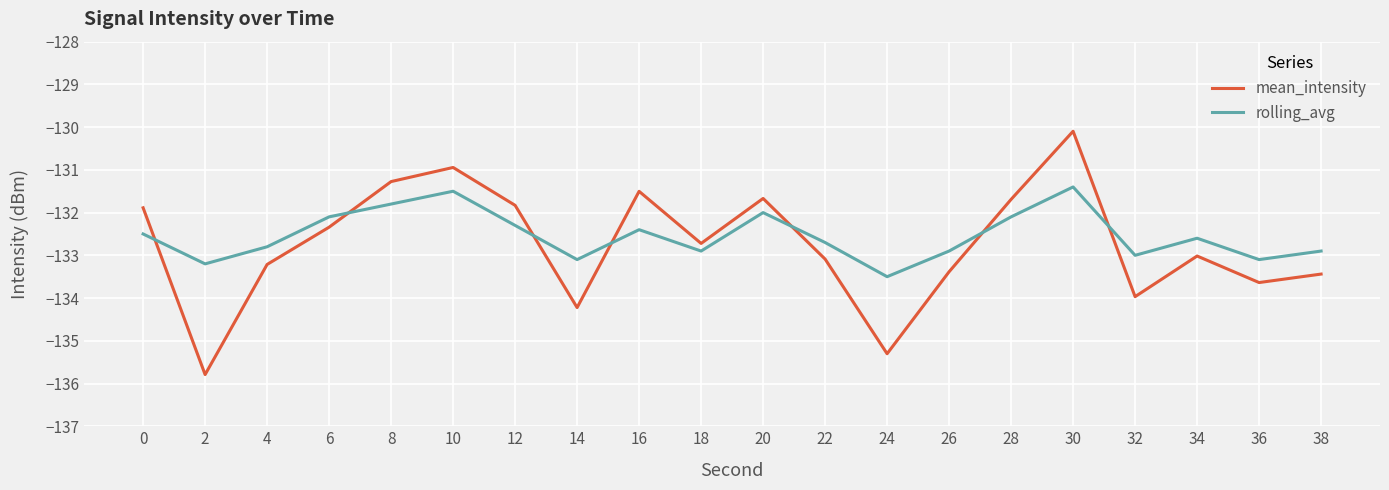

Rank the series at 18 from lowest to highest value.

rolling_avg, mean_intensity